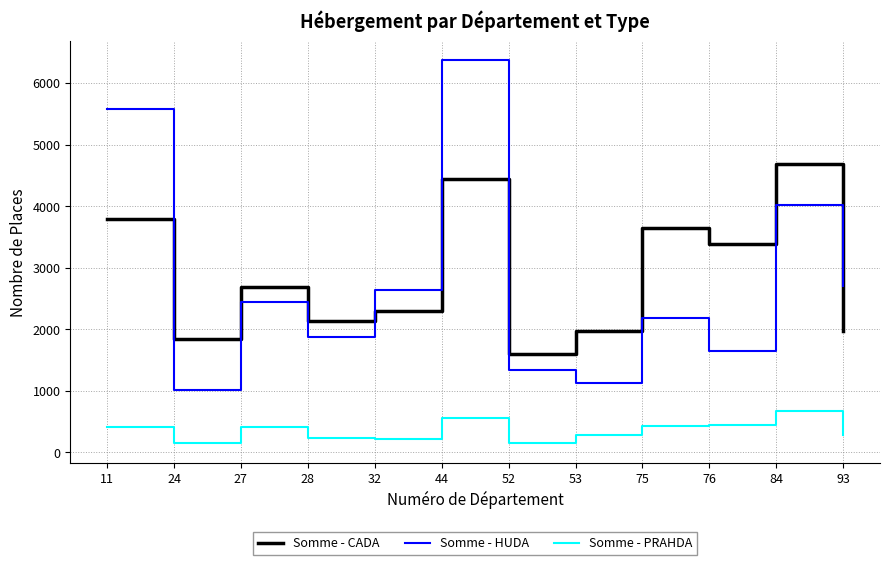

In Somme - PRAHDA, how many points are higher than both neighbors (excluding endpoints)?

3